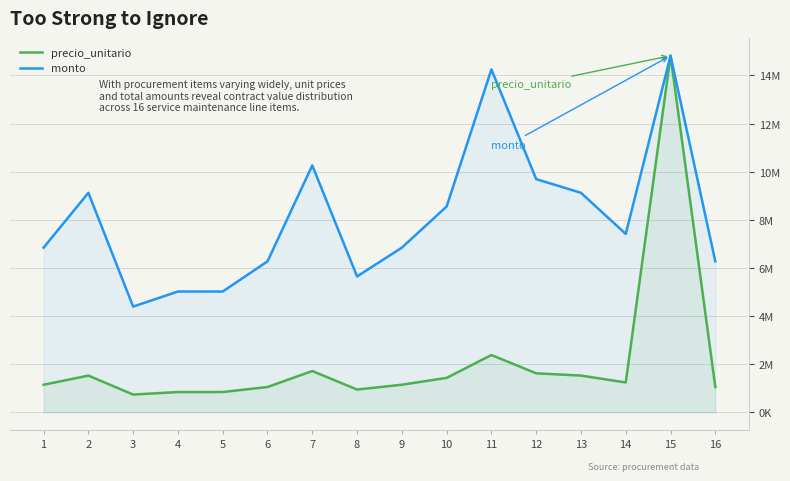

Rank the categories by precio_unitario value from highest to lowest.

15, 11, 7, 12, 2, 13, 10, 14, 1, 9, 6, 16, 8, 4, 5, 3